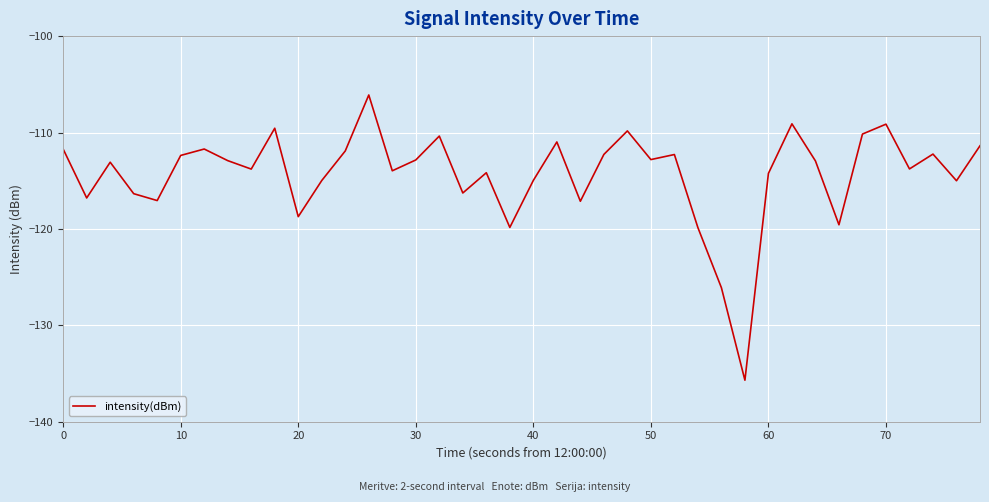

What is the difference between the maximum and minimum values?

29.6